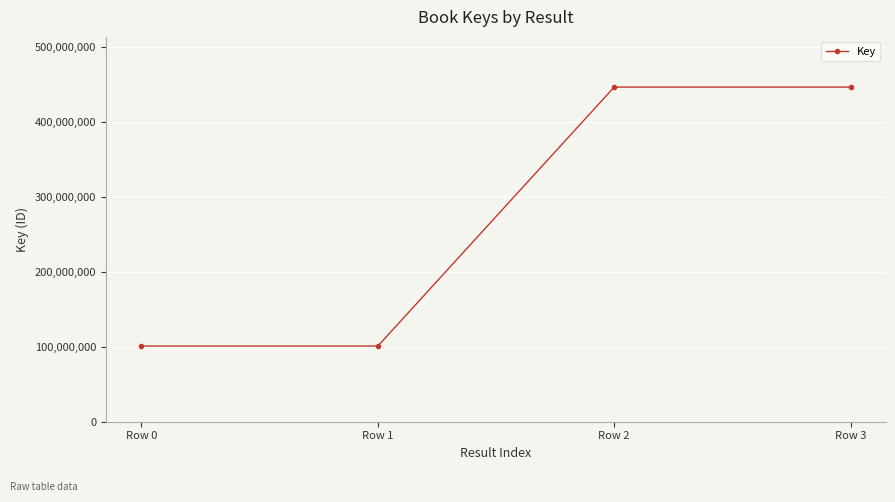

What is the ratio of the value at Row 2 to the value at Row 1?

4.4